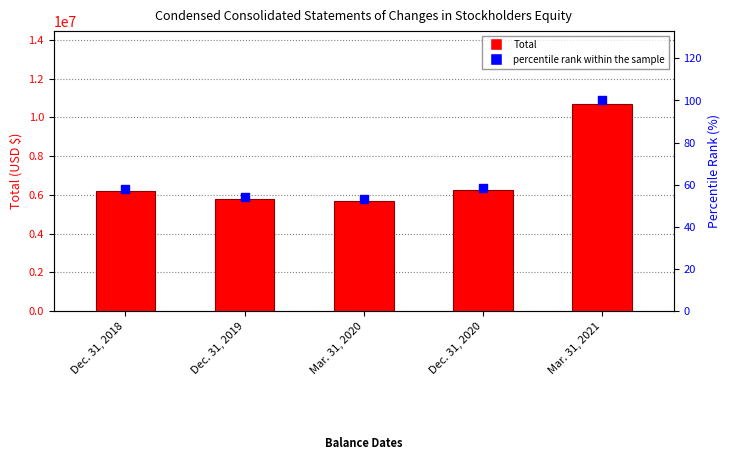

What are all the series names shown in the legend?

Total, percentile rank within the sample